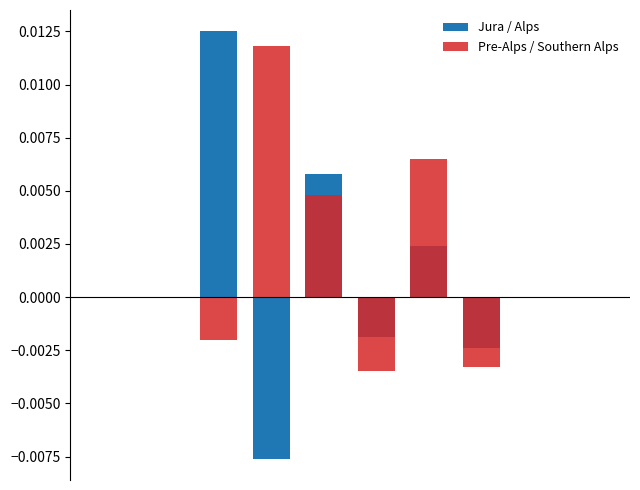

Is it true that Pre-Alps / Southern Alps equals -0.0 at 1?

False